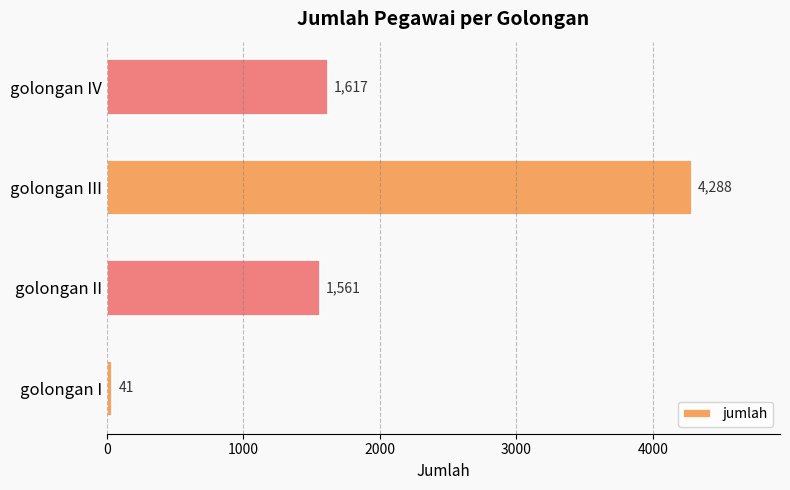

Between golongan II and golongan I, which is larger?

golongan II